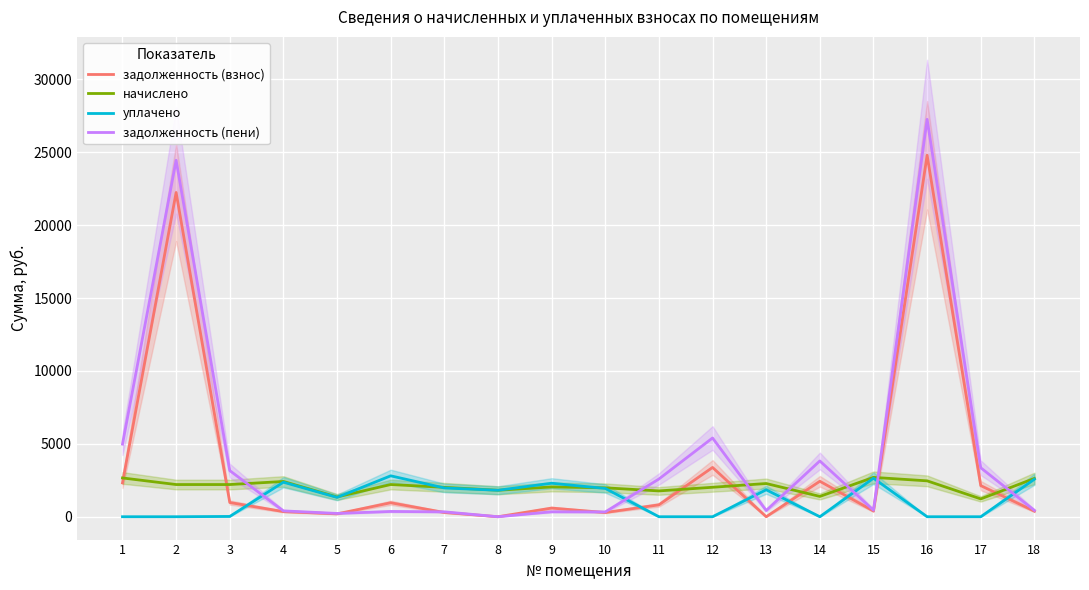

True or false: задолженность (пени) has a value of 24444.4 at 2.

True